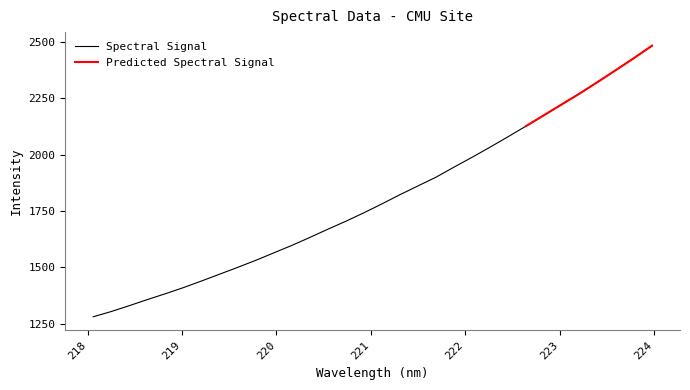

Count the number of categories in the chart.

32